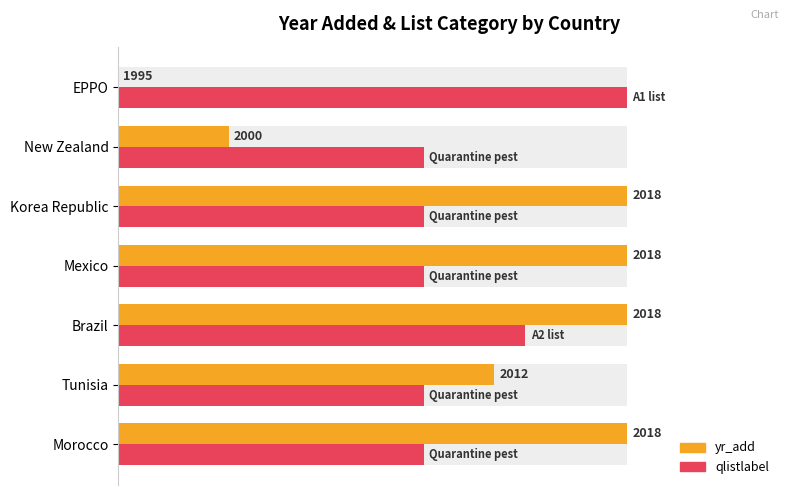

Is it true that qlistlabel (category score) equals 60.0 at Korea Republic?

True